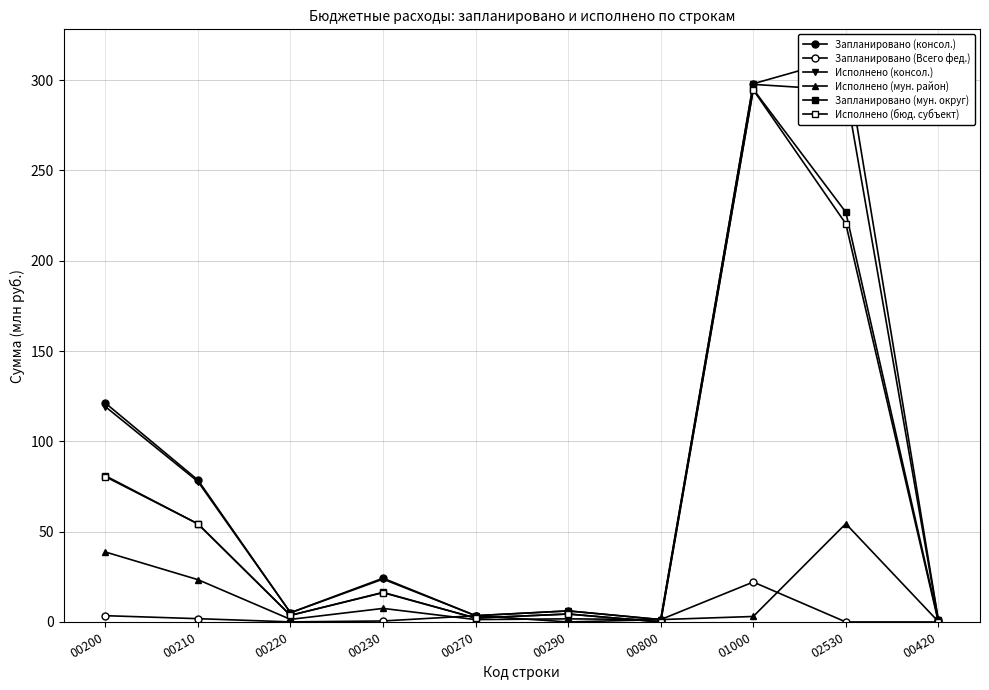

Reading right to left, transcribe all the data shown in this chart.

Запланировано (консол.): 00420=1.1	02530=312.5	01000=298.0	00800=1.3	00290=6.1	00270=3.5	00230=24.2	00220=5.1	00210=78.6	00200=121.2
Запланировано (Всего фед.): 00420=0.0	02530=0.0	01000=22.1	00800=1.3	00290=0.0	00270=3.5	00230=0.5	00220=0.0	00210=1.8	00200=3.5
Исполнено (консол.): 00420=0.9	02530=294.4	01000=297.6	00800=1.3	00290=6.1	00270=3.5	00230=23.7	00220=5.1	00210=77.7	00200=119.2
Исполнено (мун. район): 00420=0.2	02530=54.4	01000=3.0	00800=1.3	00290=1.7	00270=1.3	00230=7.5	00220=1.4	00210=23.4	00200=38.7
Запланировано (мун. округ): 00420=0.6	02530=226.9	01000=295.0	00800=0.0	00290=4.4	00270=2.2	00230=16.4	00220=3.7	00210=54.3	00200=81.0
Исполнено (бюд. субъект): 00420=0.0	02530=220.5	01000=294.6	00800=0.0	00290=4.4	00270=2.2	00230=16.2	00220=3.7	00210=54.3	00200=80.5